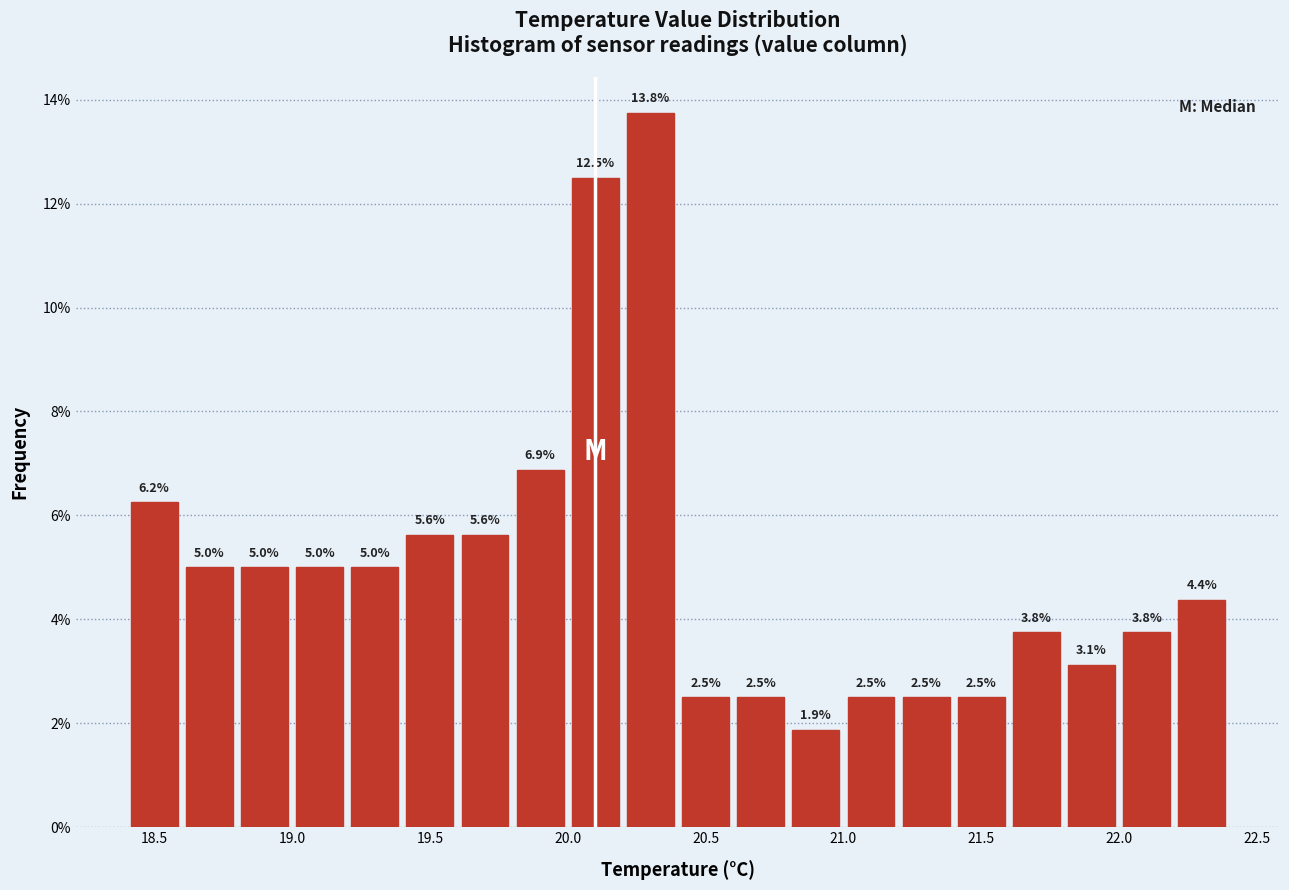

Reading left to right, transcribe this chart: for each bar, give the range it covers on the x-axis and its height.

18.4 to 18.6: 6.2
18.6 to 18.8: 5.0
18.8 to 19.0: 5.0
19.0 to 19.2: 5.0
19.2 to 19.4: 5.0
19.4 to 19.6: 5.6
19.6 to 19.8: 5.6
19.8 to 20.0: 6.9
20.0 to 20.2: 12.5
20.2 to 20.4: 13.8
20.4 to 20.6: 2.5
20.6 to 20.8: 2.5
20.8 to 21.0: 1.9
21.0 to 21.2: 2.5
21.2 to 21.4: 2.5
21.4 to 21.6: 2.5
21.6 to 21.8: 3.8
21.8 to 22.0: 3.1
22.0 to 22.2: 3.8
22.2 to 22.4: 4.4